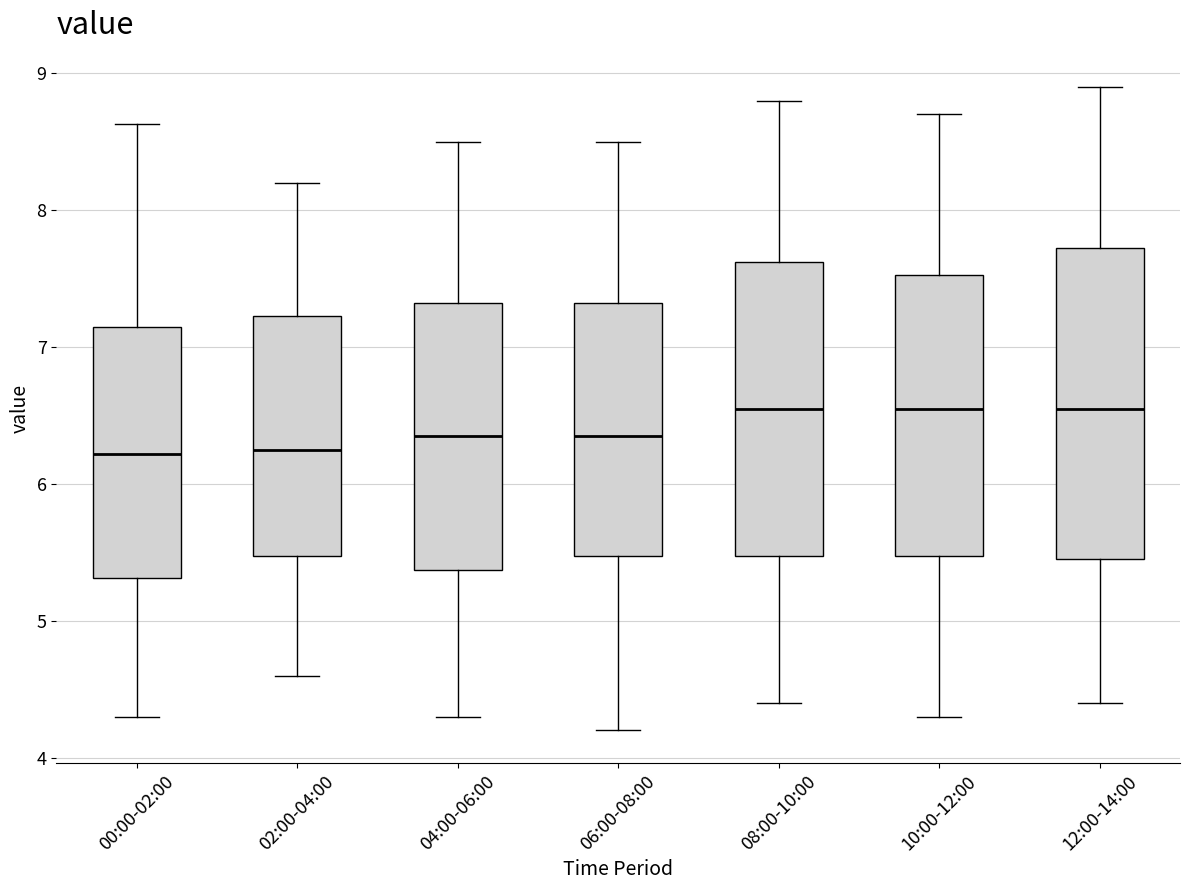

Comparing the boxes themselves (not the whiskers), which one is the tallest?

12:00-14:00